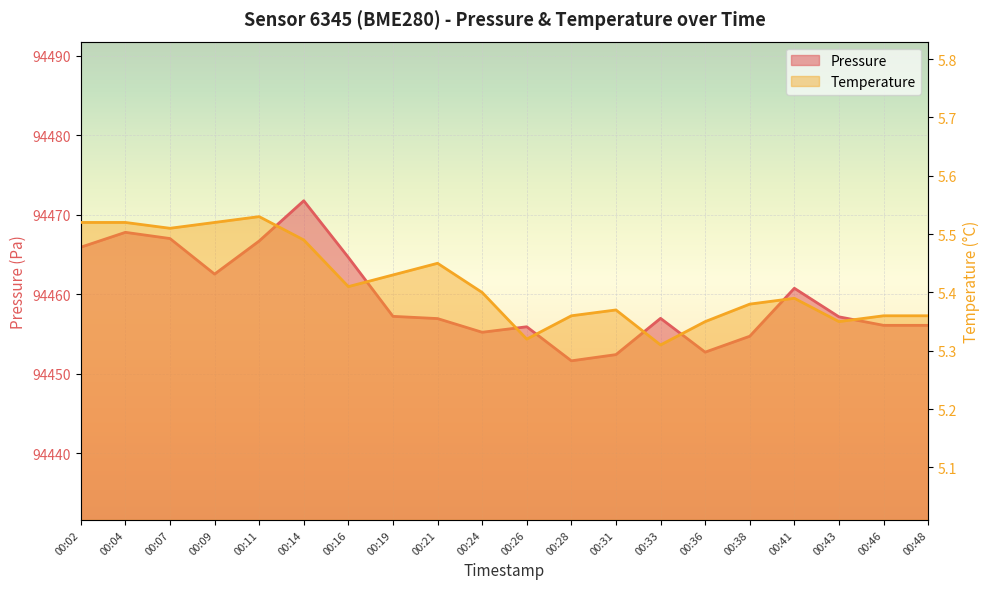

What is the total value across all series at 00:04?

94473.3